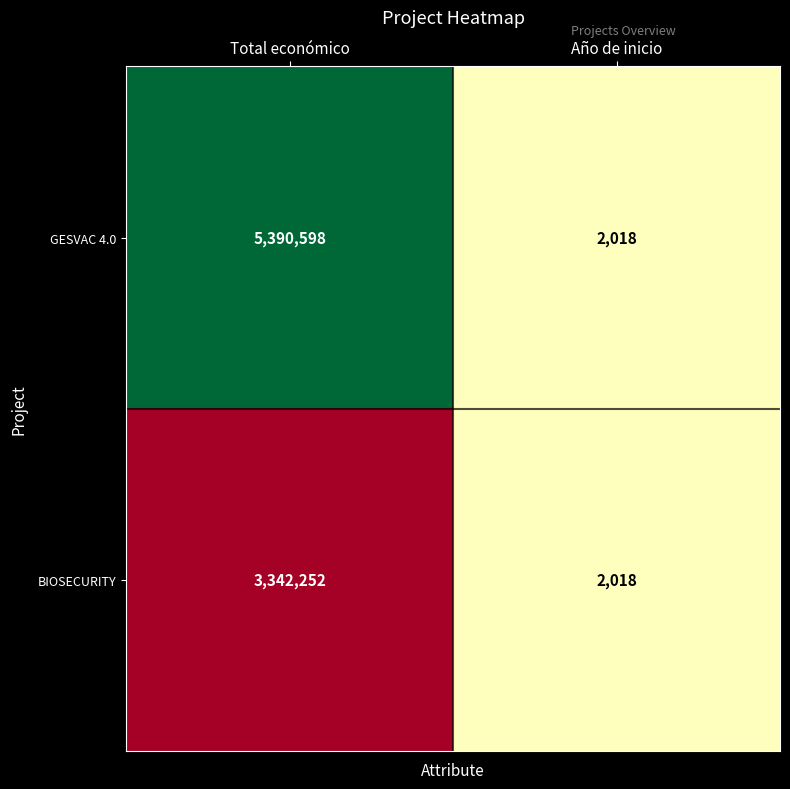

Rank the series by their average value, from highest to lowest.

GESVAC 4.0, BIOSECURITY